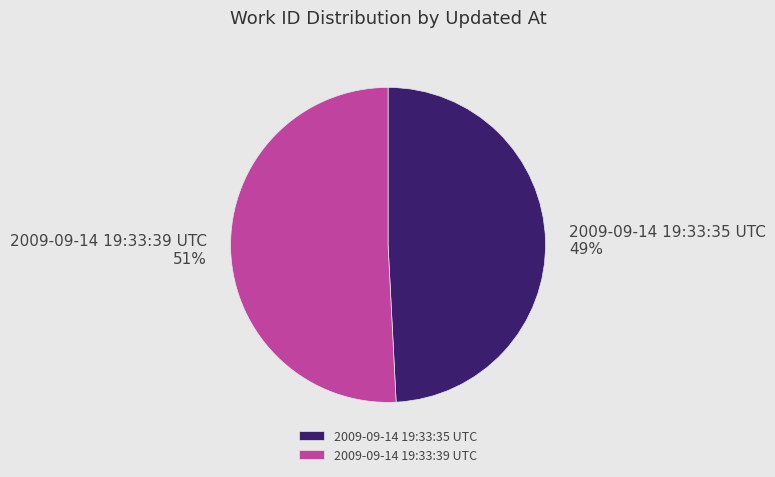

What percentage is the 2009-09-14 19:33:35 UTC slice, to the nearest percent?

49%